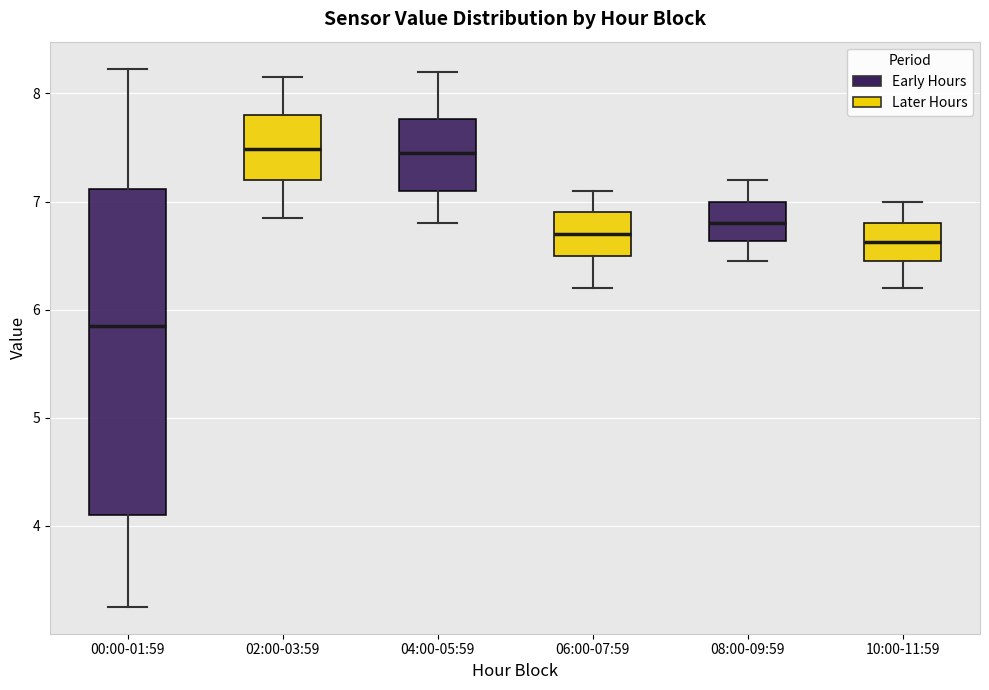

Which box is the tallest, from its lower edge to its upper edge?

00:00-01:59